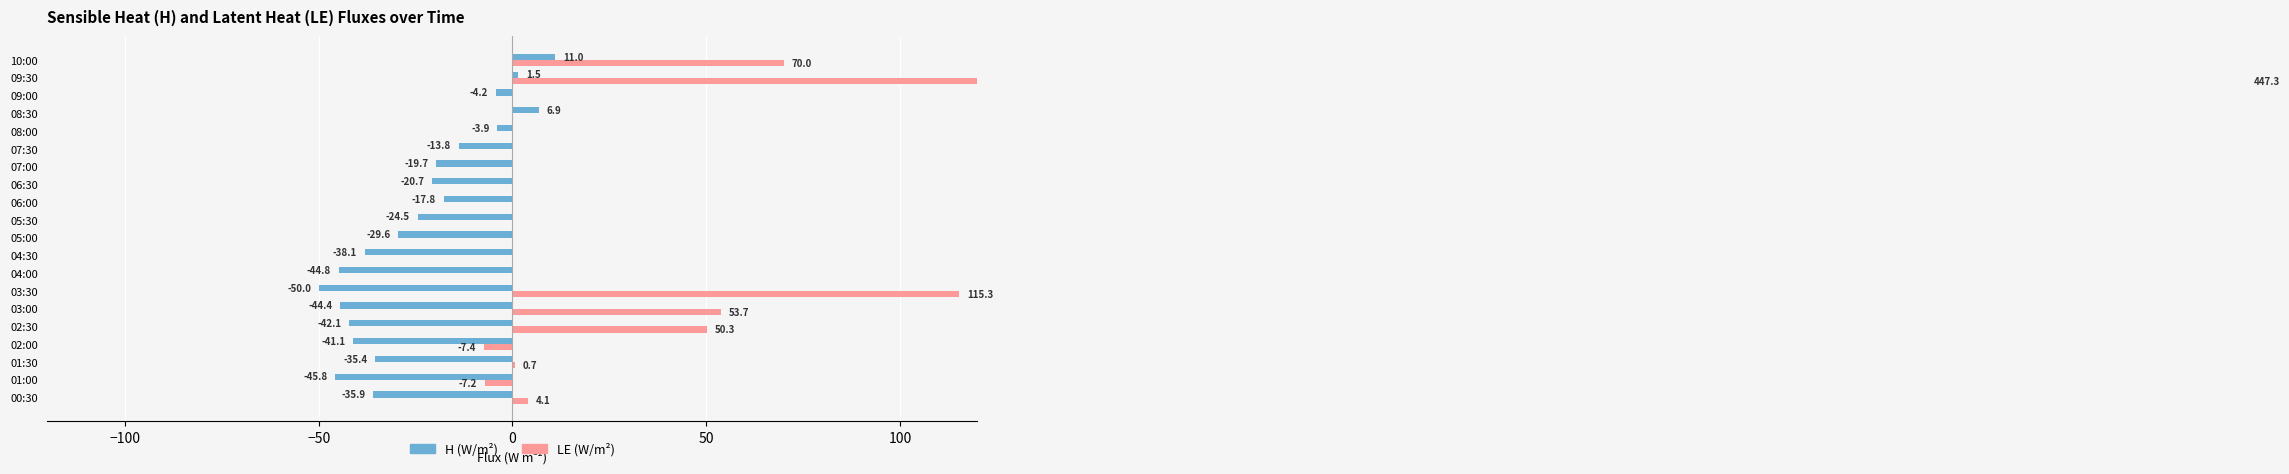

How many groups of bars are there?

20